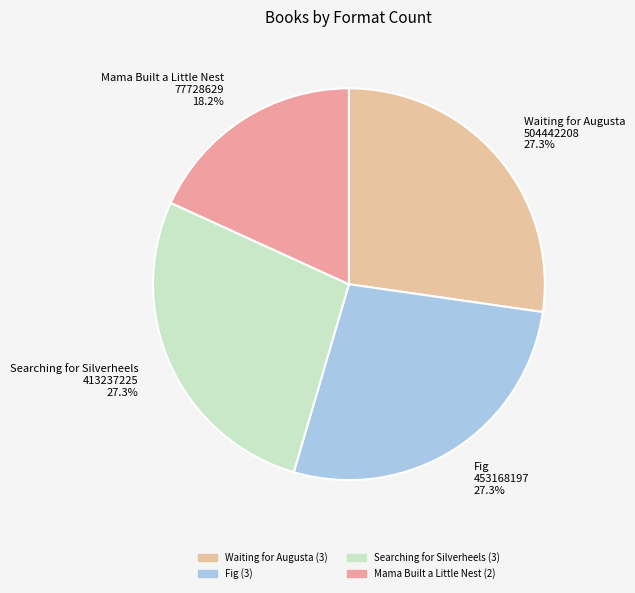

Is there a majority slice in this chart?

No